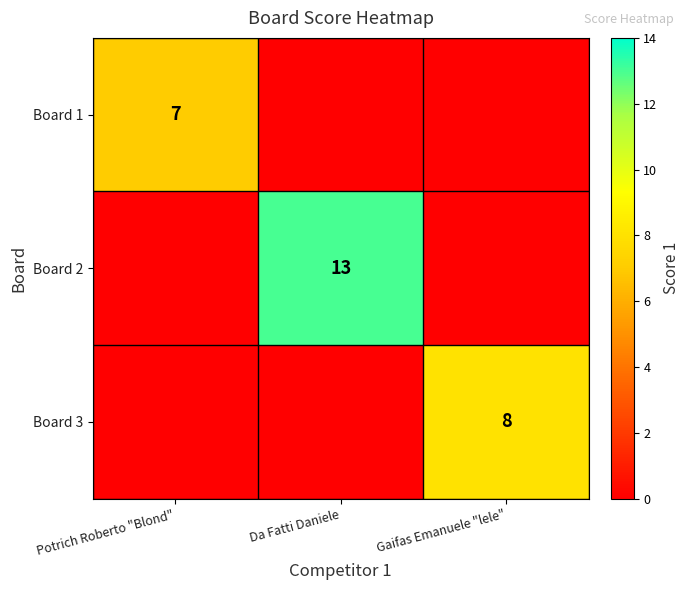

Is it true that Board 1 equals 2 at Potrich Roberto "Blond"?

False